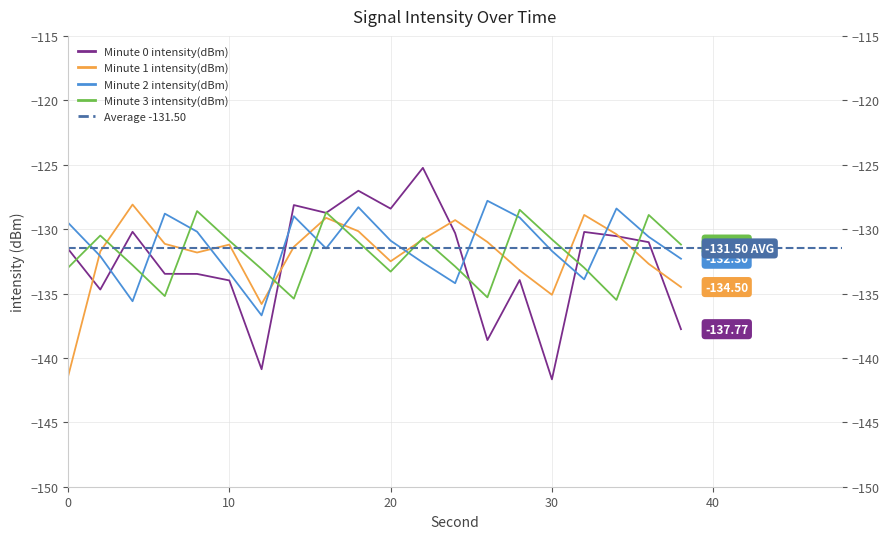

Is this an area chart (filled region under the line)?

No